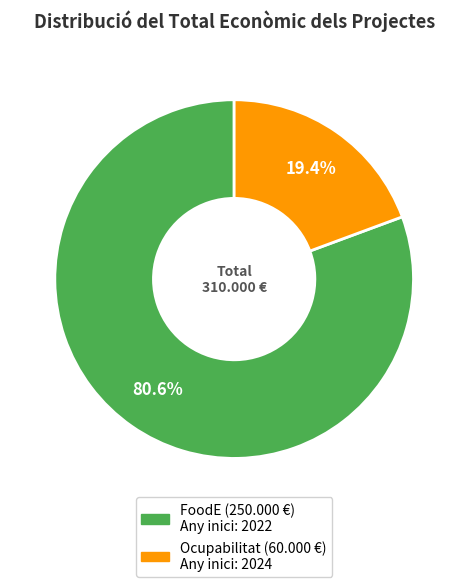

Is there any slice that represents more than half of the pie?

Yes